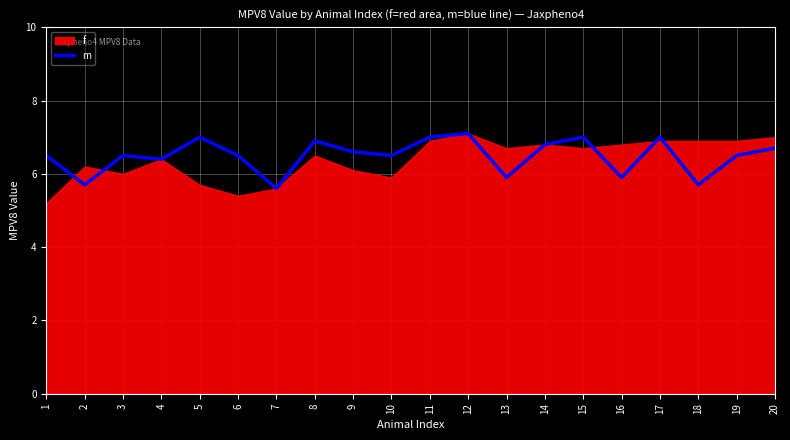

Which category has the highest value across all series?

12